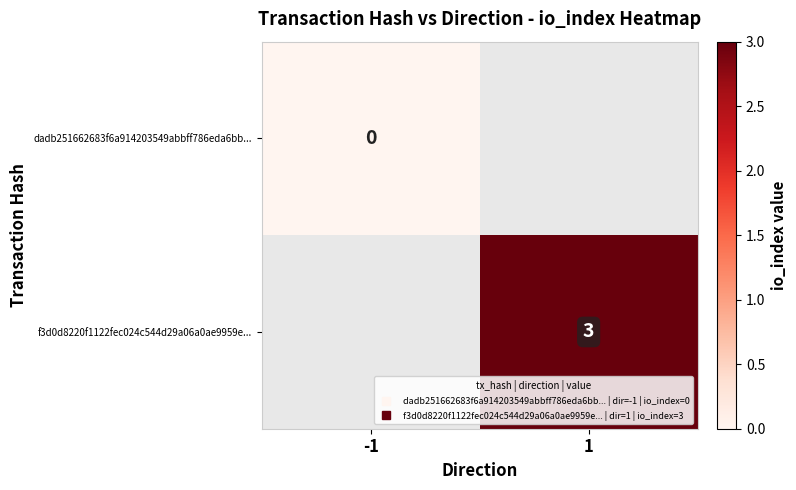

Which has a higher value, -1 or 1?

1